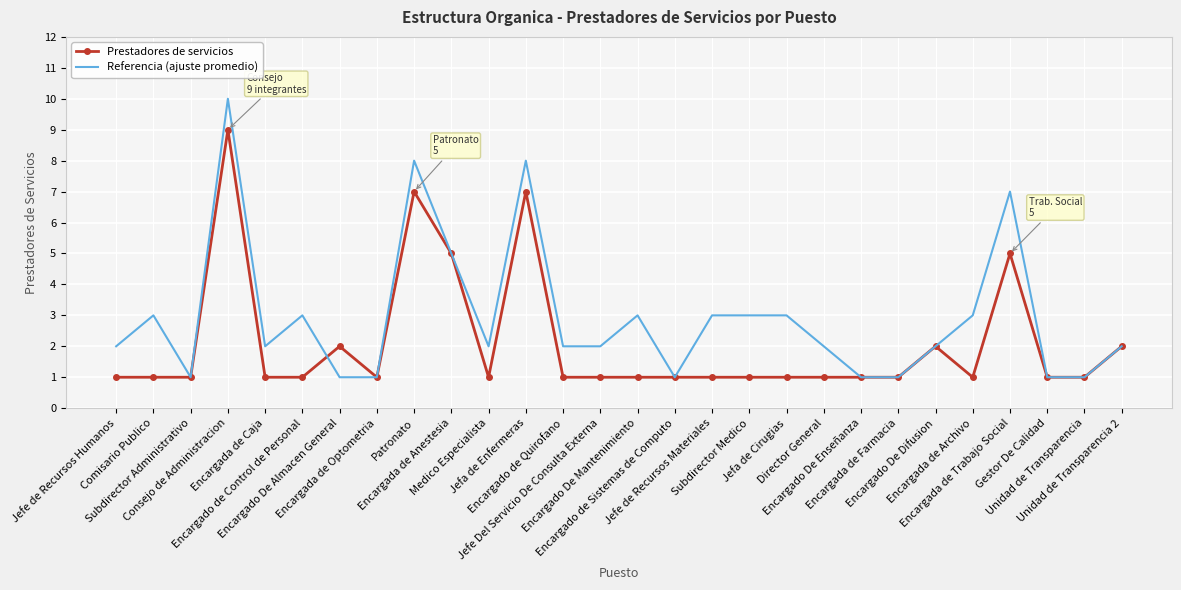

Which series has the largest range (max minus min)?

Referencia (ajuste promedio)